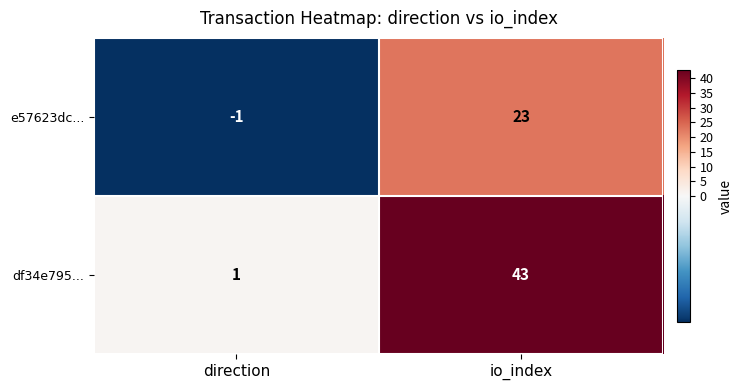

What is the difference between the maximum and minimum values in the df34e795... series?

42